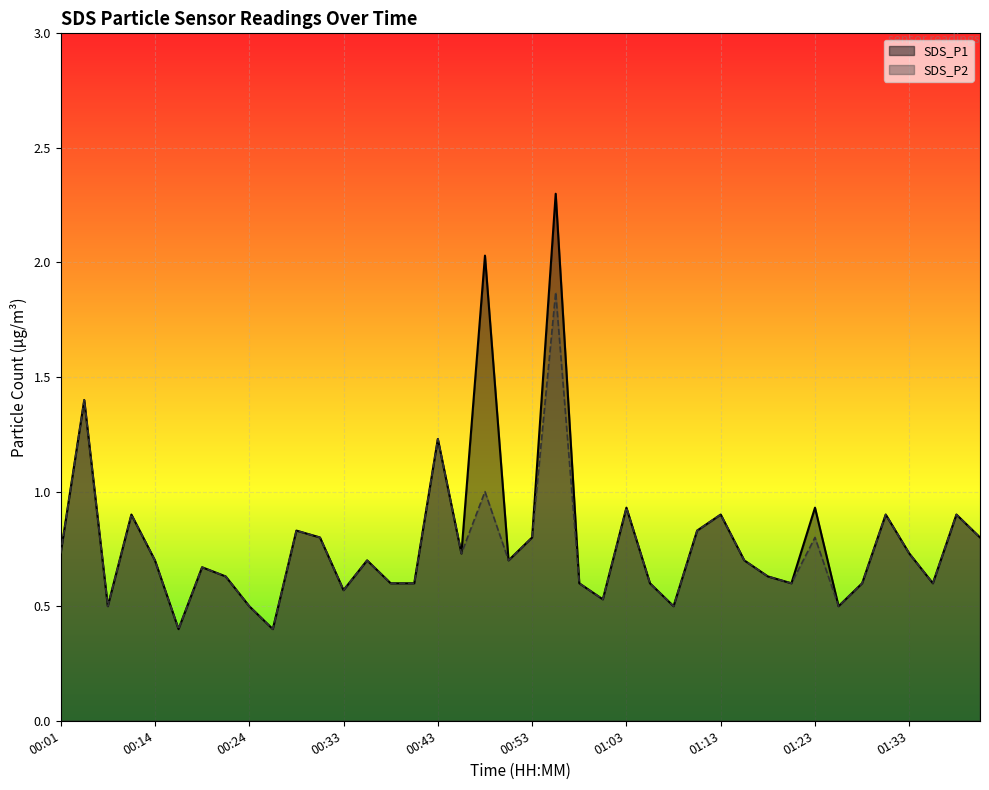

Rank the series at 01:40 from lowest to highest value.

SDS_P1, SDS_P2